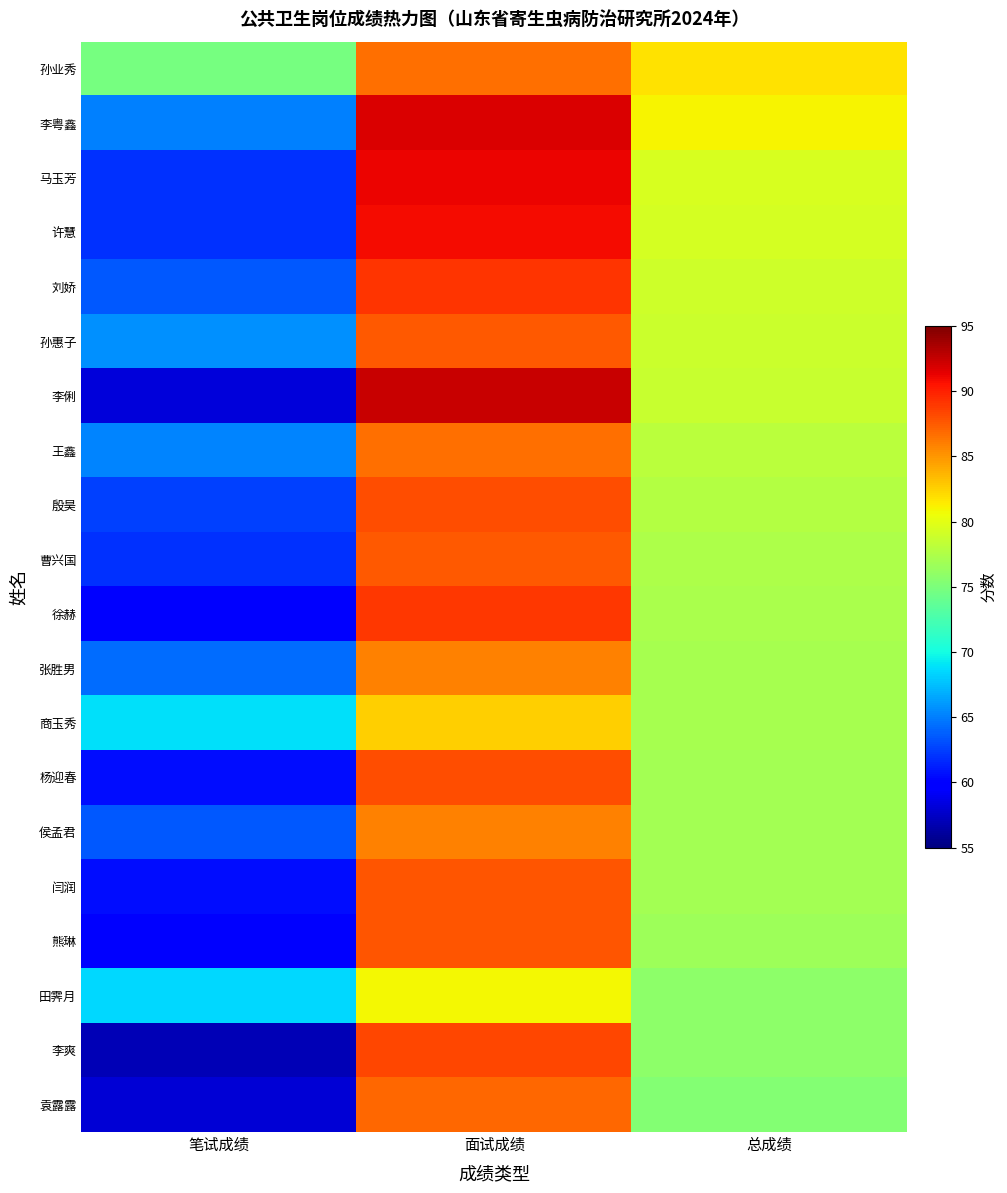

What is the spread (max minus min) of values at 总成绩?

6.5